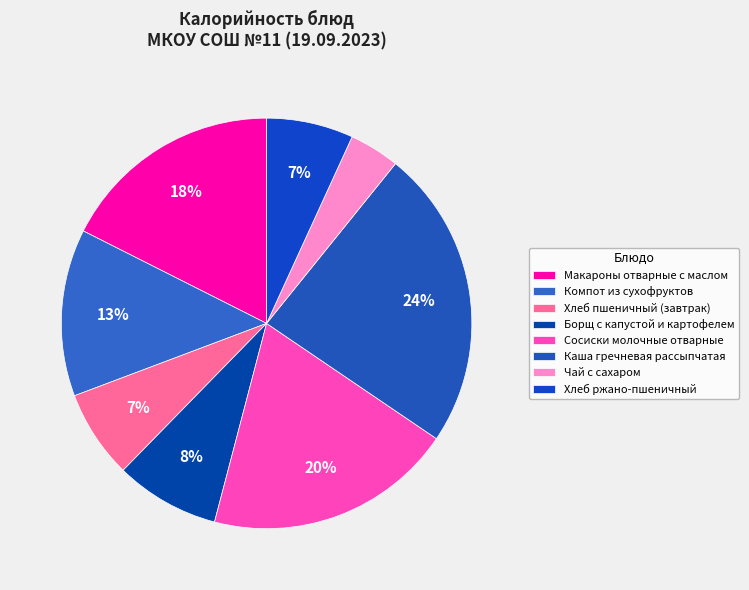

To the nearest percent, what is the difference between the Хлеб пшеничный (завтрак) and Борщ с капустой и картофелем slice percentages?

1%